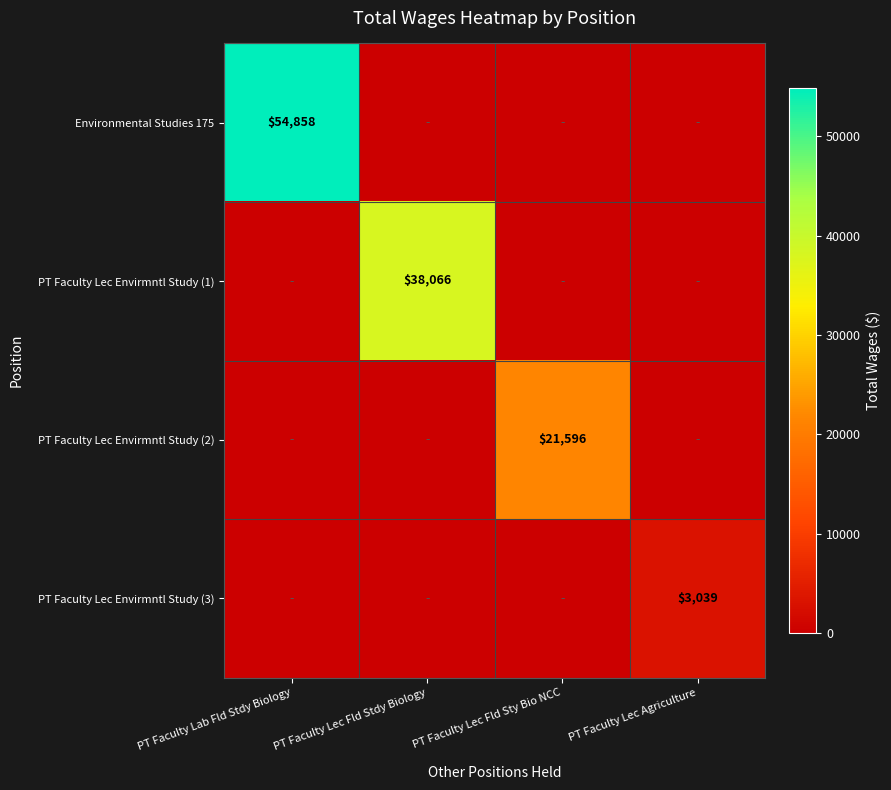

The value of PT Faculty Lec Envirmntl Study (1) at PT Faculty Lec Fld Stdy Biology is 38066. True or false?

True